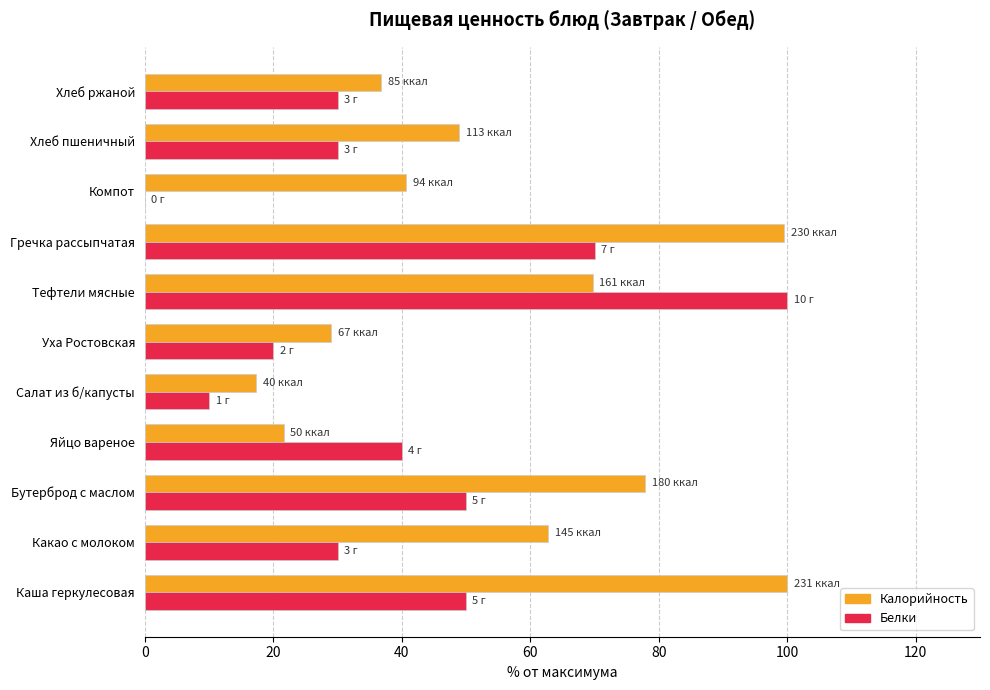

What is the total value across all series at Хлеб ржаной?

66.8